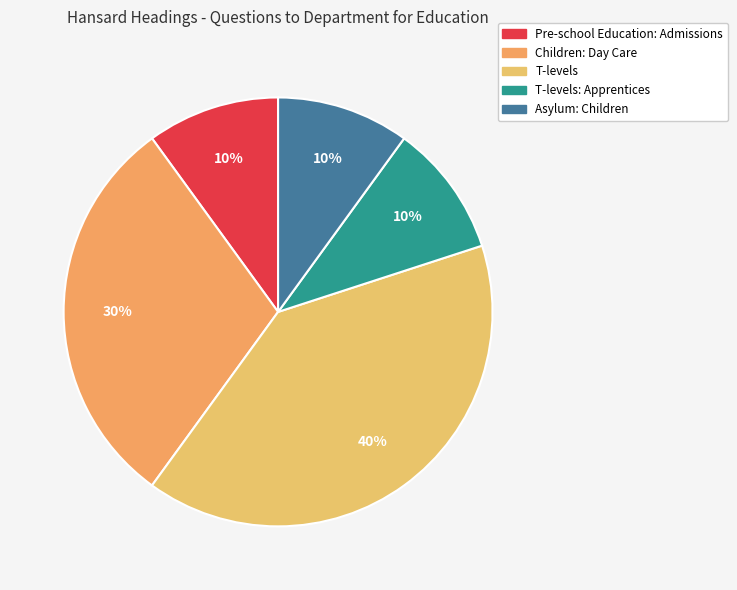

Is it true that Children: Day Care is 21% of the pie?

False